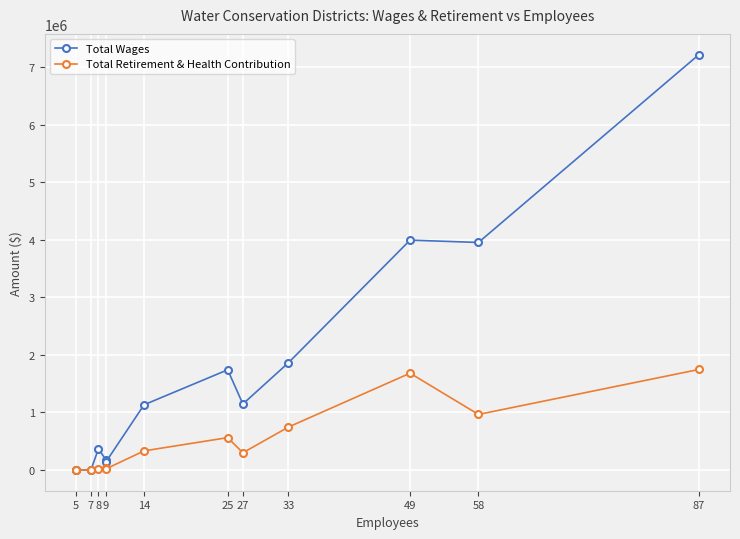

What is the value of the Total Retirement & Health Contribution point at the 4th from the left?

15383